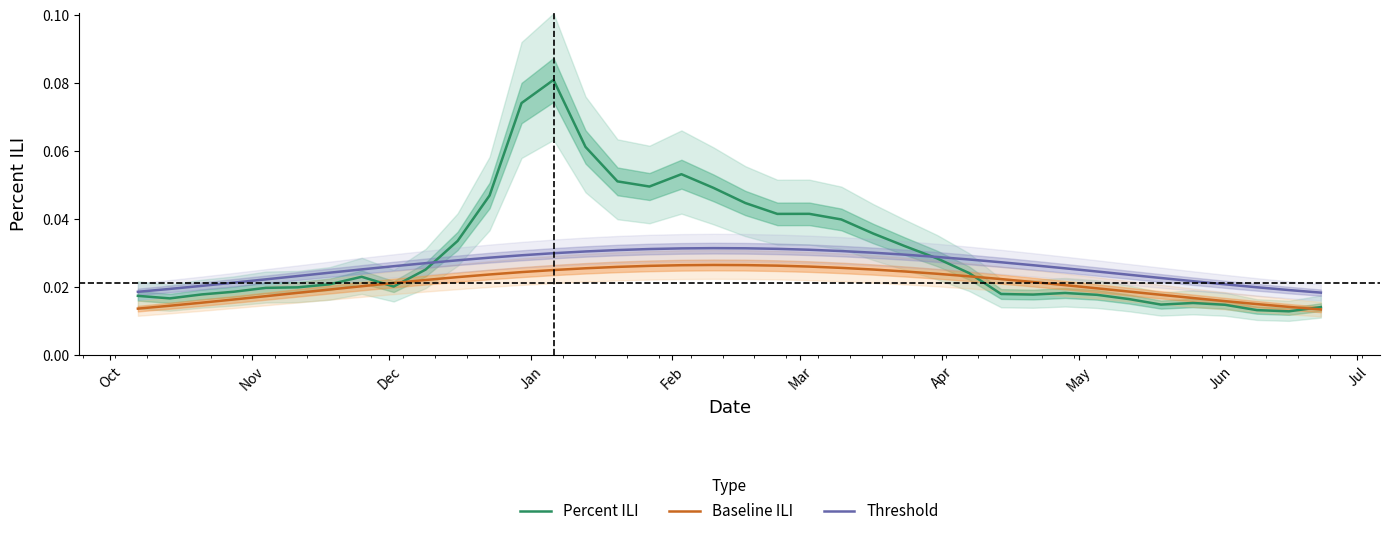

True or false: Baseline ILI and Threshold cross at least once.

False